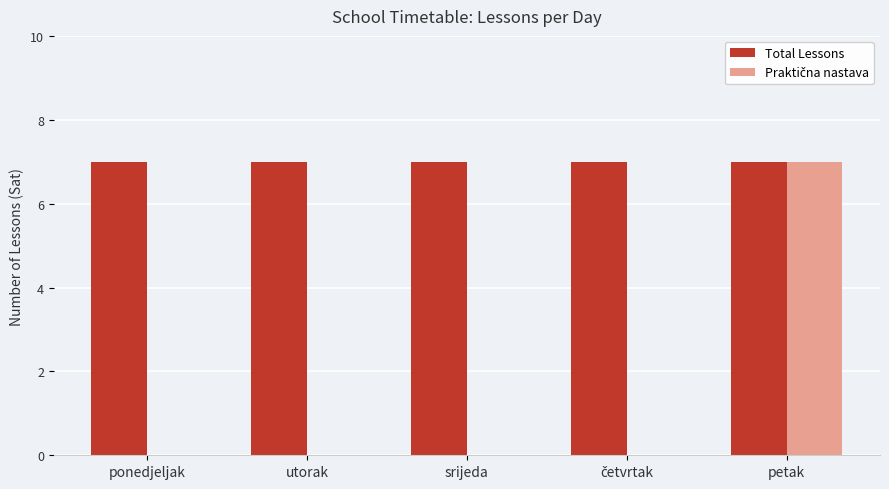

The value of Total Lessons at utorak is 12. True or false?

False